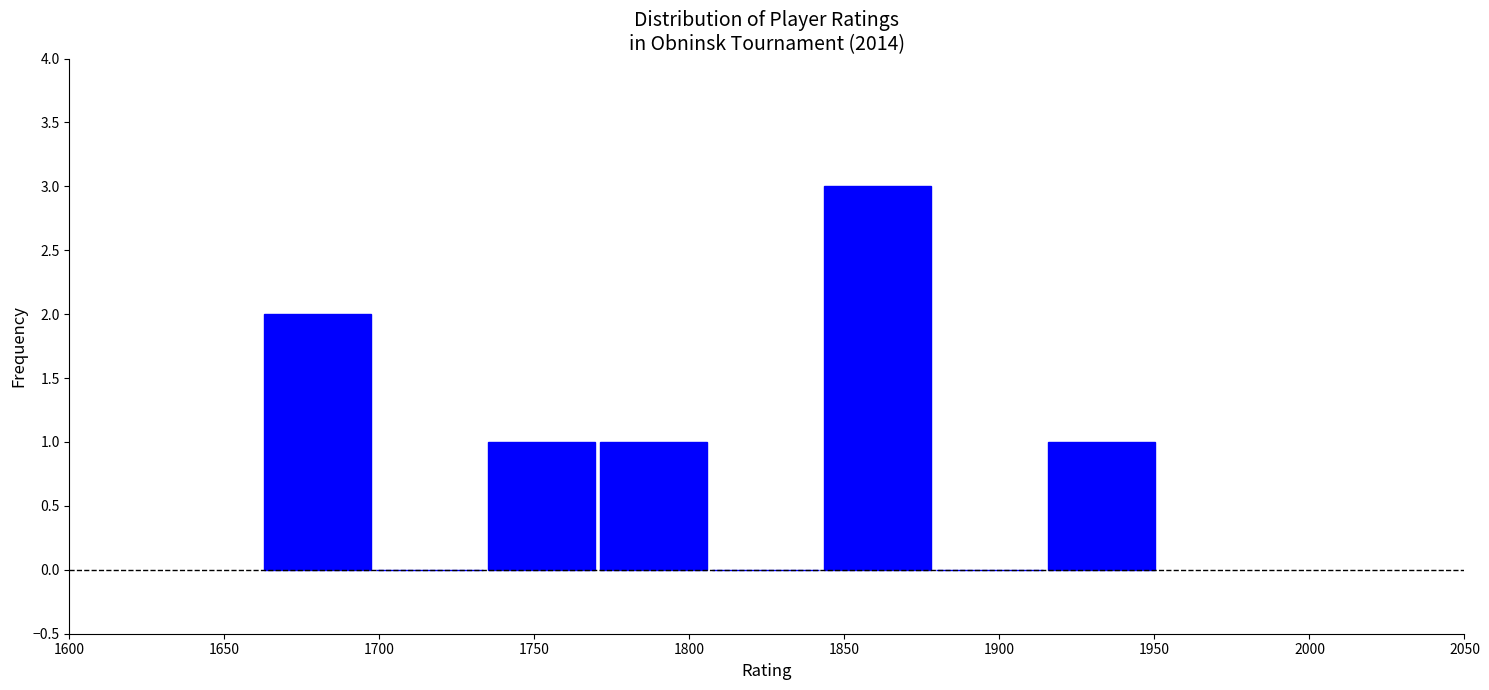

Reading left to right, transcribe this chart: for each bar, give the range it covers on the x-axis and its height. Neither the bar edges nor the heights are printed on the chart, so give them approximately, as read against the axes.

1660 to 1700: 2
1700 to 1735: 0
1735 to 1770: 1
1770 to 1805: 1
1805 to 1845: 0
1845 to 1880: 3
1880 to 1915: 0
1915 to 1950: 1